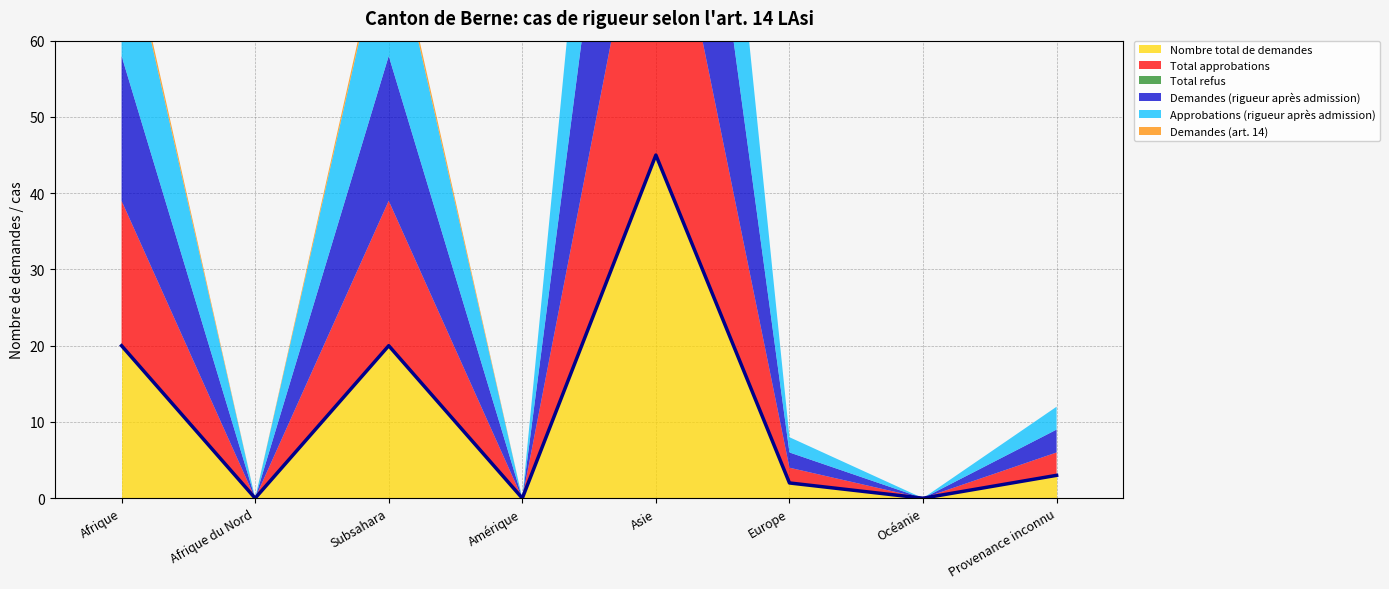

True or false: Approbations (rigueur après admission) has a value of 19 at Afrique.

True